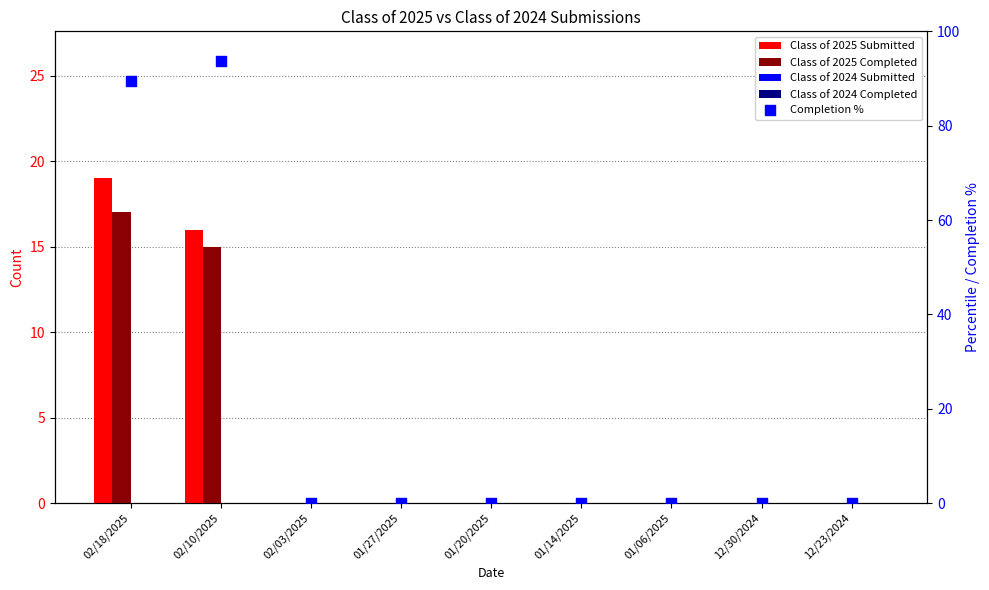

Which series reaches the maximum Y coordinate?

Completion %